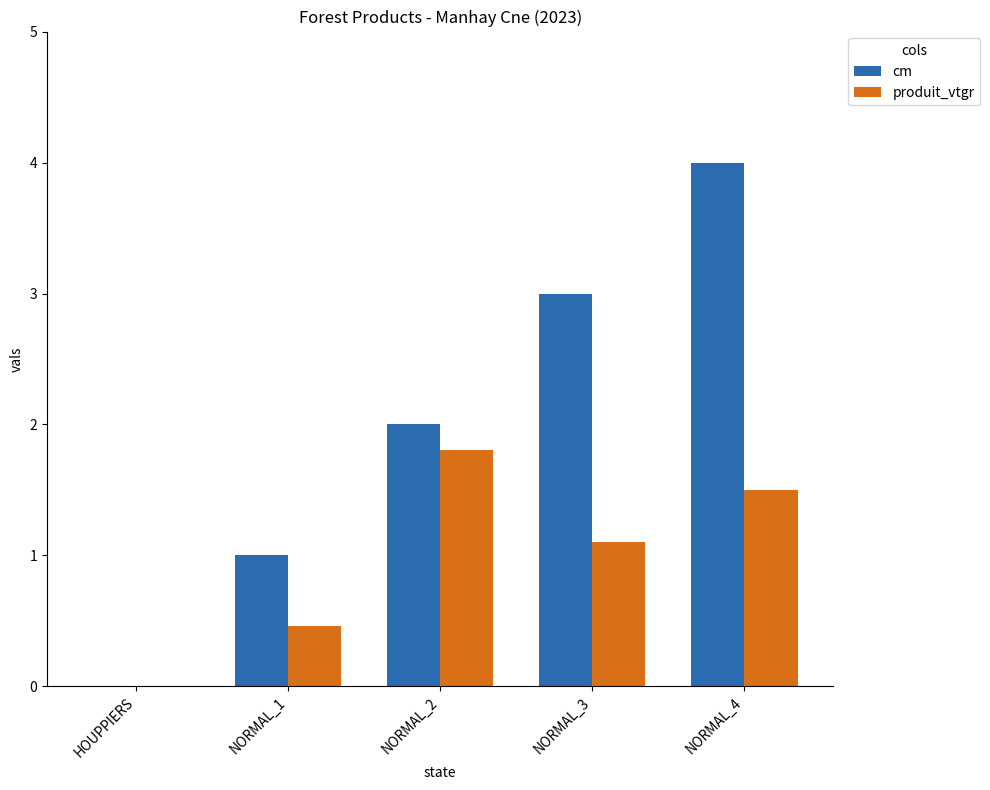

What is the greatest value displayed?

4.0